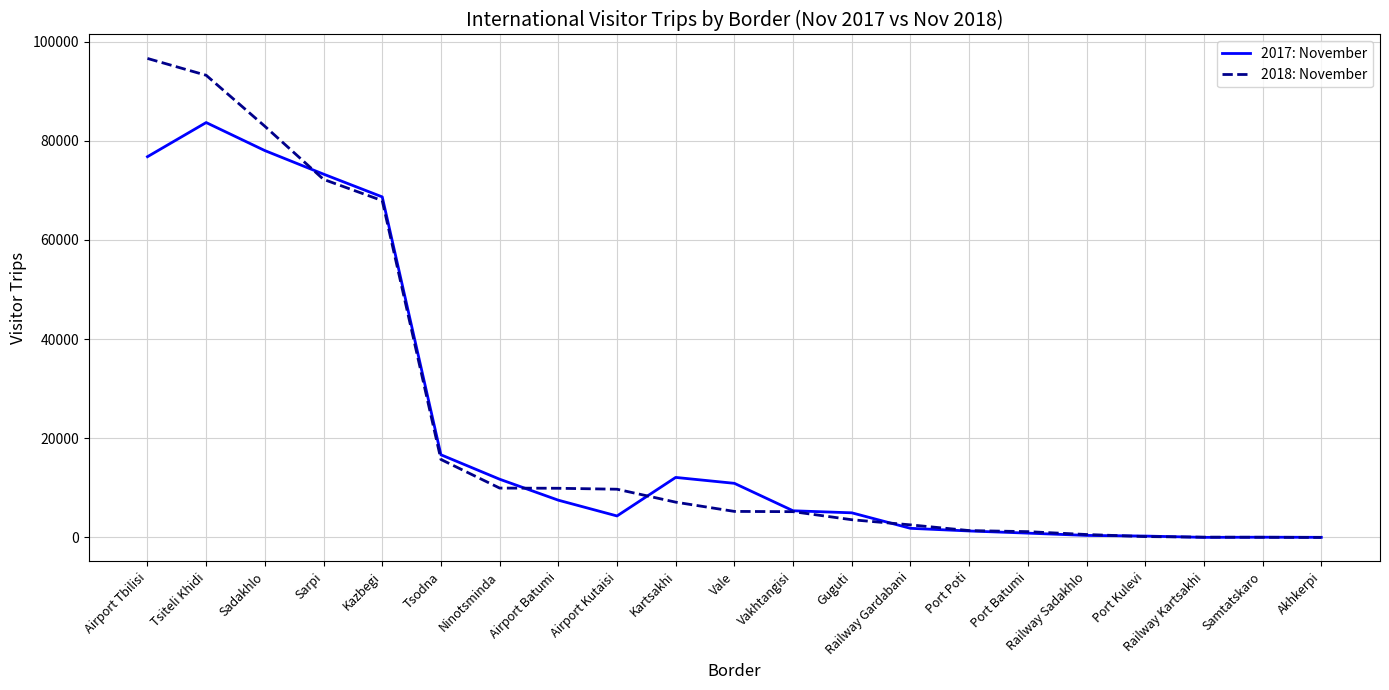

Which category has the highest value in the 2018: November series?

Airport Tbilisi